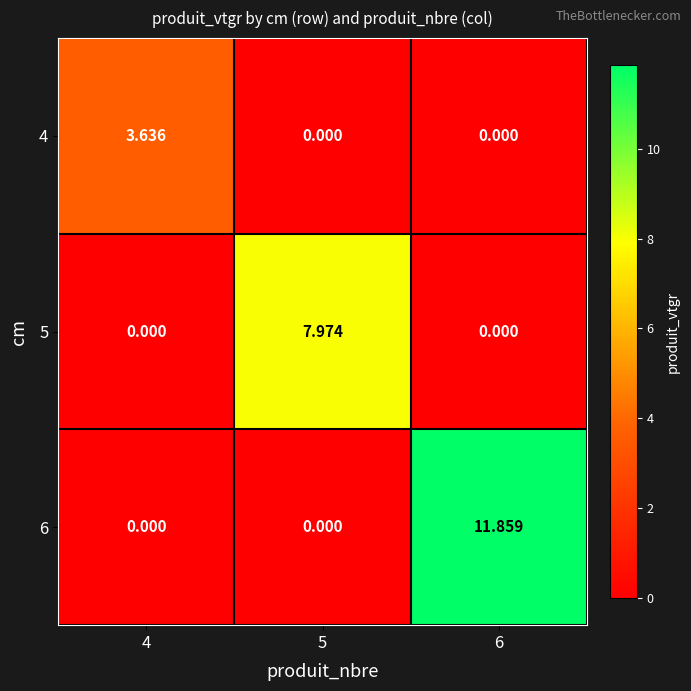

Reading right to left, transcribe all the data shown in this chart.

4: 6=0.0	5=0.0	4=3.6
5: 6=0.0	5=8.0	4=0.0
6: 6=11.9	5=0.0	4=0.0